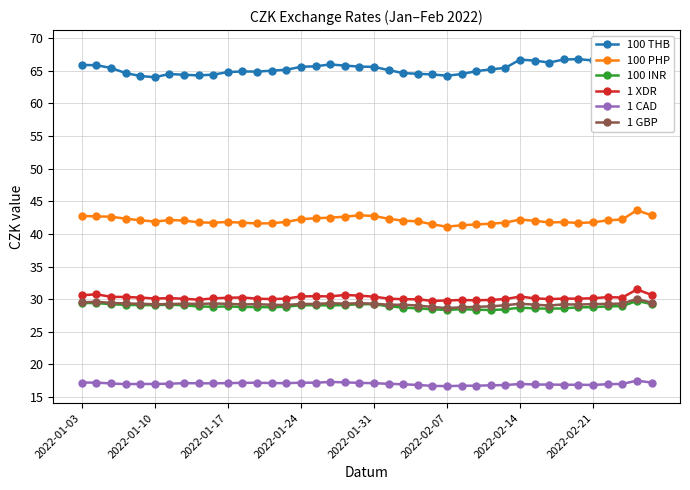

Reading left to right, what are all the values shown in this chart?

100 THB: 65.9	65.9	65.4	64.7	64.2	64.0	64.5	64.4	64.3	64.4	64.8	64.9	64.9	65.0	65.2	65.6	65.7	66.0	65.8	65.6	65.6	65.1	64.7	64.5	64.4	64.2	64.5	64.9	65.2	65.5	66.7	66.6	66.3	66.7	66.8	66.6	66.7	66.8	68.6	67.7
100 PHP: 42.8	42.7	42.6	42.3	42.1	41.9	42.1	42.1	41.8	41.7	41.8	41.7	41.6	41.6	41.8	42.2	42.4	42.5	42.6	42.9	42.8	42.3	42.0	41.9	41.5	41.1	41.3	41.5	41.6	41.7	42.2	42.0	41.8	41.8	41.7	41.8	42.1	42.2	43.6	42.9
100 INR: 29.4	29.4	29.2	29.1	29.1	29.1	29.2	29.1	28.9	28.8	28.9	28.8	28.8	28.8	28.8	29.1	29.1	29.0	29.1	29.2	29.2	28.9	28.7	28.6	28.4	28.4	28.5	28.4	28.3	28.4	28.7	28.6	28.5	28.6	28.8	28.8	28.9	28.9	29.7	29.2
1 XDR: 30.6	30.7	30.4	30.3	30.2	30.1	30.2	30.1	29.9	30.1	30.2	30.3	30.1	30.0	30.1	30.4	30.5	30.4	30.6	30.5	30.4	30.1	30.0	30.0	29.7	29.8	29.9	29.8	29.9	30.0	30.4	30.1	30.0	30.1	30.1	30.1	30.3	30.2	31.5	30.7
1 CAD: 17.2	17.2	17.1	17.0	17.0	17.0	17.0	17.1	17.1	17.1	17.1	17.2	17.2	17.1	17.1	17.2	17.2	17.3	17.2	17.2	17.1	17.0	17.0	16.8	16.7	16.7	16.7	16.7	16.8	16.8	17.0	16.9	16.9	16.9	16.9	16.8	17.0	17.0	17.5	17.2
1 GBP: 29.5	29.6	29.4	29.3	29.3	29.2	29.3	29.3	29.3	29.3	29.3	29.2	29.2	29.1	29.1	29.3	29.3	29.4	29.3	29.4	29.3	29.1	29.1	29.0	28.8	28.6	28.8	28.8	28.9	29.1	29.3	29.2	29.0	29.2	29.2	29.2	29.3	29.3	30.0	29.5